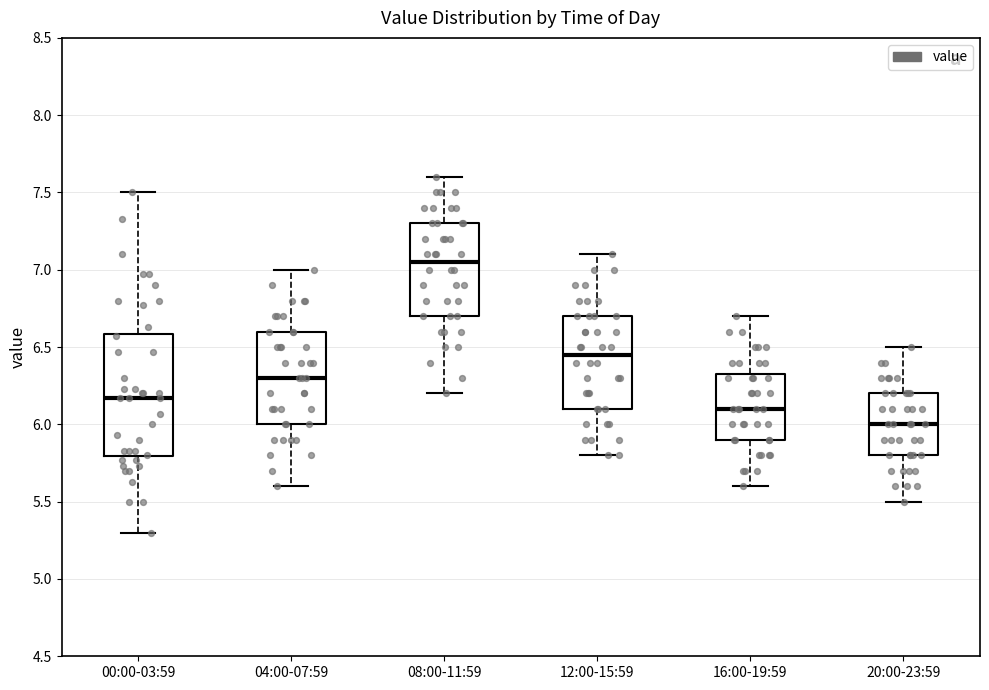

Which box is the tallest, from its lower edge to its upper edge?

00:00-03:59